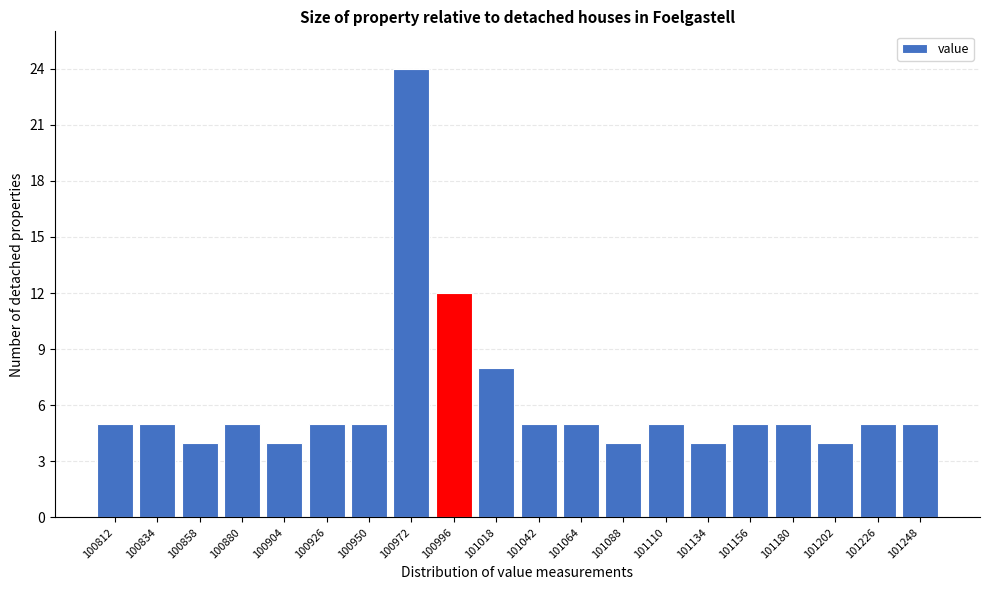

Reading left to right, transcribe all the data shown in this chart.

100812=5	100834=5	100858=4	100880=5	100904=4	100926=5	100950=5	100972=24	100996=12	101018=8	101042=5	101064=5	101088=4	101110=5	101134=4	101156=5	101180=5	101202=4	101226=5	101248=5